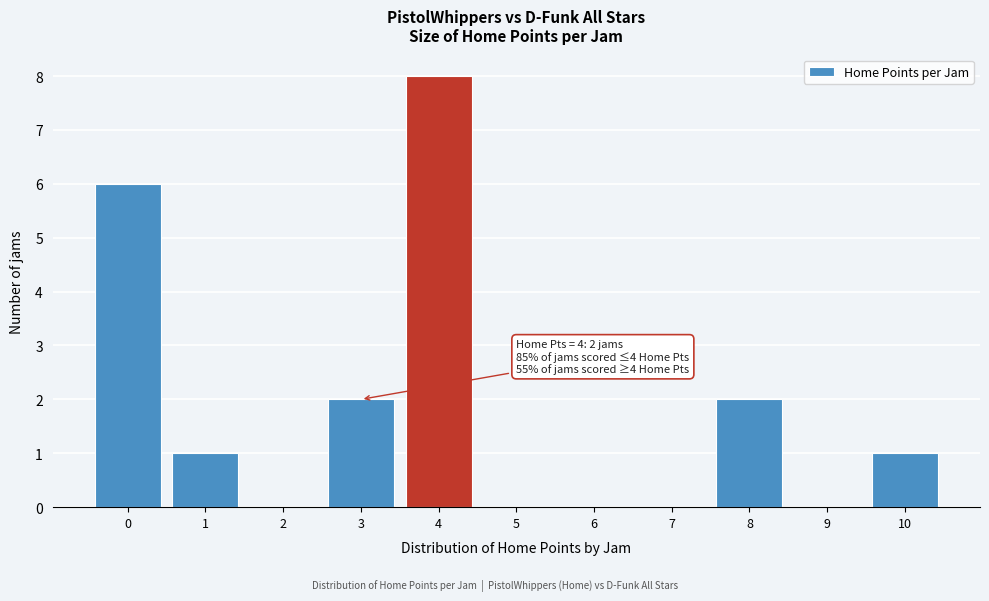

Reading left to right, list all the values displayed in this chart.

0=6	1=1	2=0	3=2	4=8	5=0	6=0	7=0	8=2	9=0	10=1